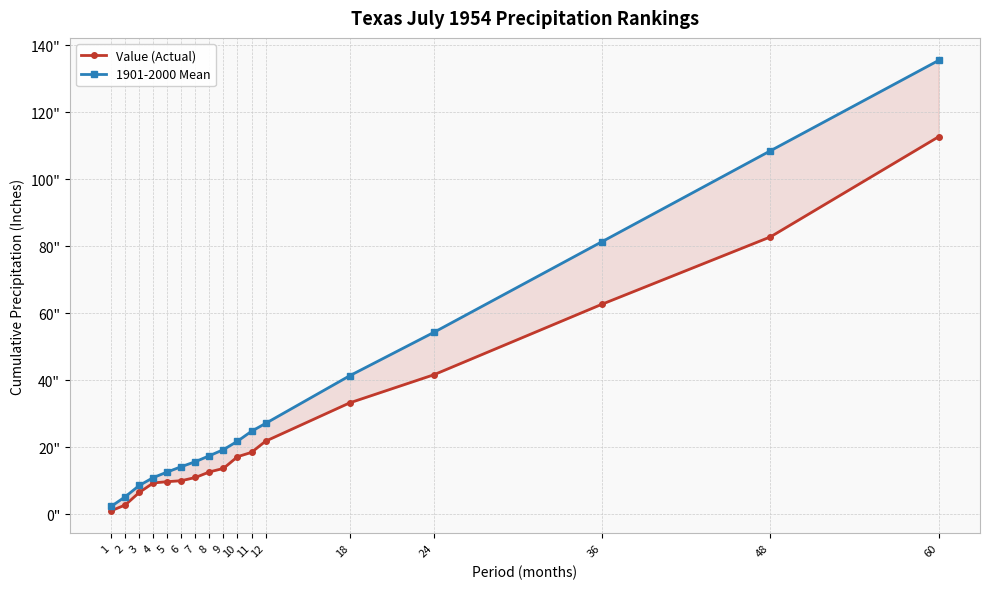

The 1901-2000 Mean series shows 28.2 at 8. True or false?

False